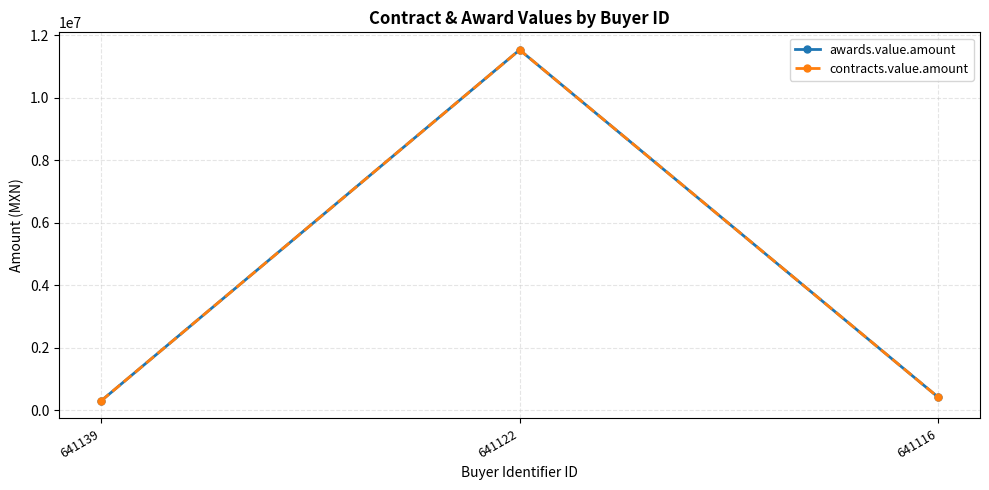

Rank the categories by awards.value.amount value from lowest to highest.

641139, 641116, 641122